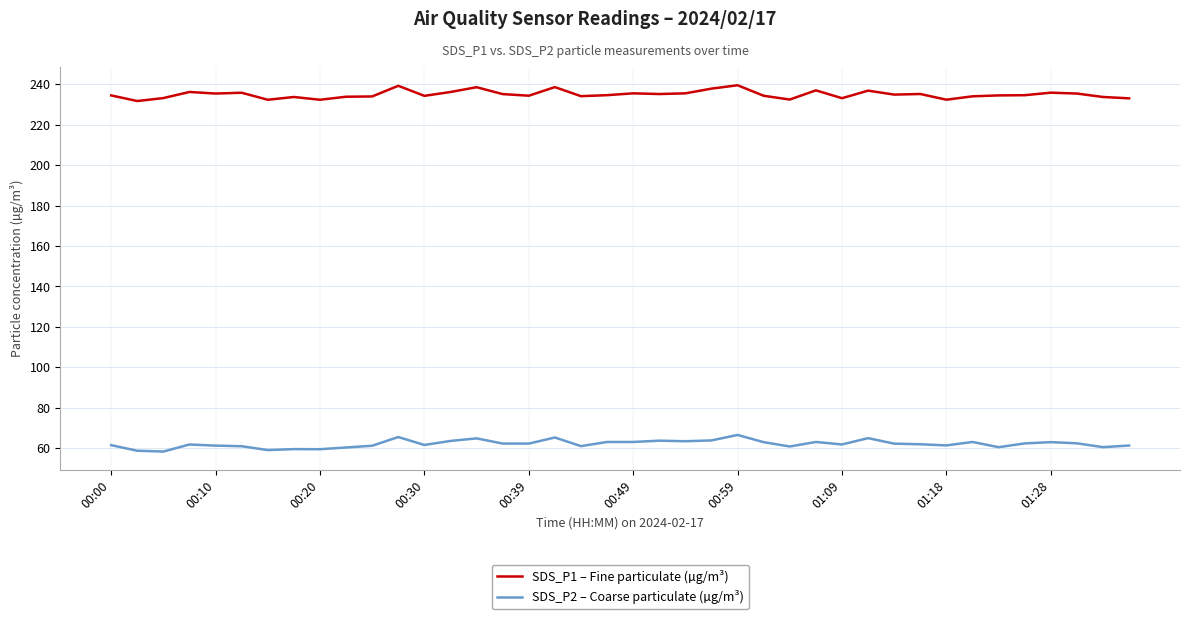

What is the lowest value of the SDS_P1 – Fine particulate (µg/m³) series?

231.7